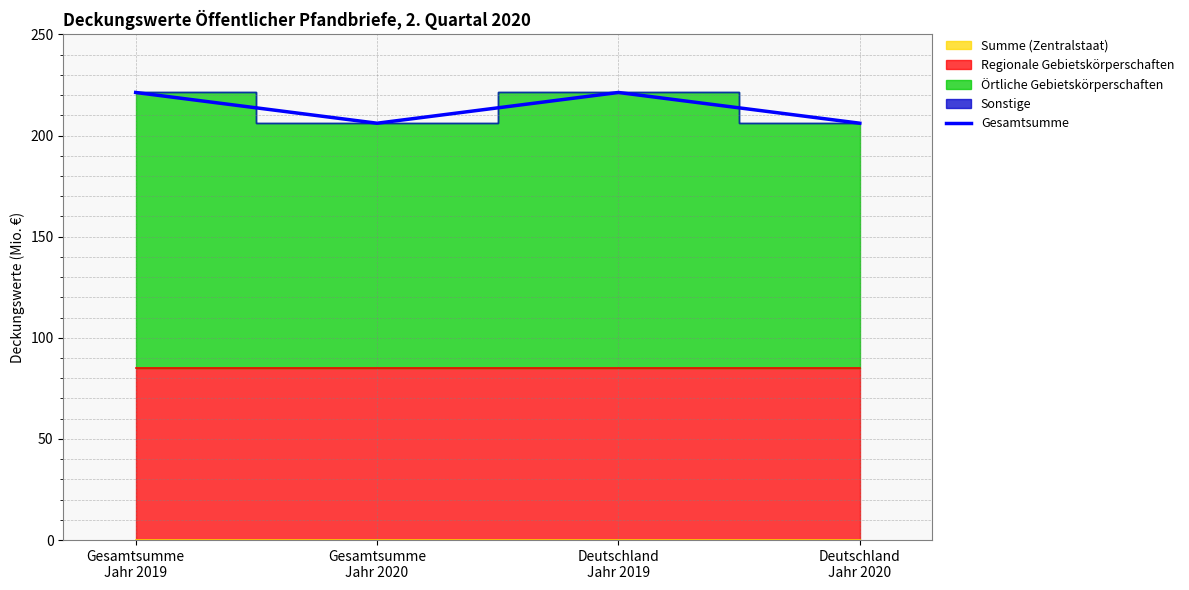

List the labels in order of value, smallest first.

Gesamtsumme
Jahr 2020, Deutschland
Jahr 2020, Gesamtsumme
Jahr 2019, Deutschland
Jahr 2019